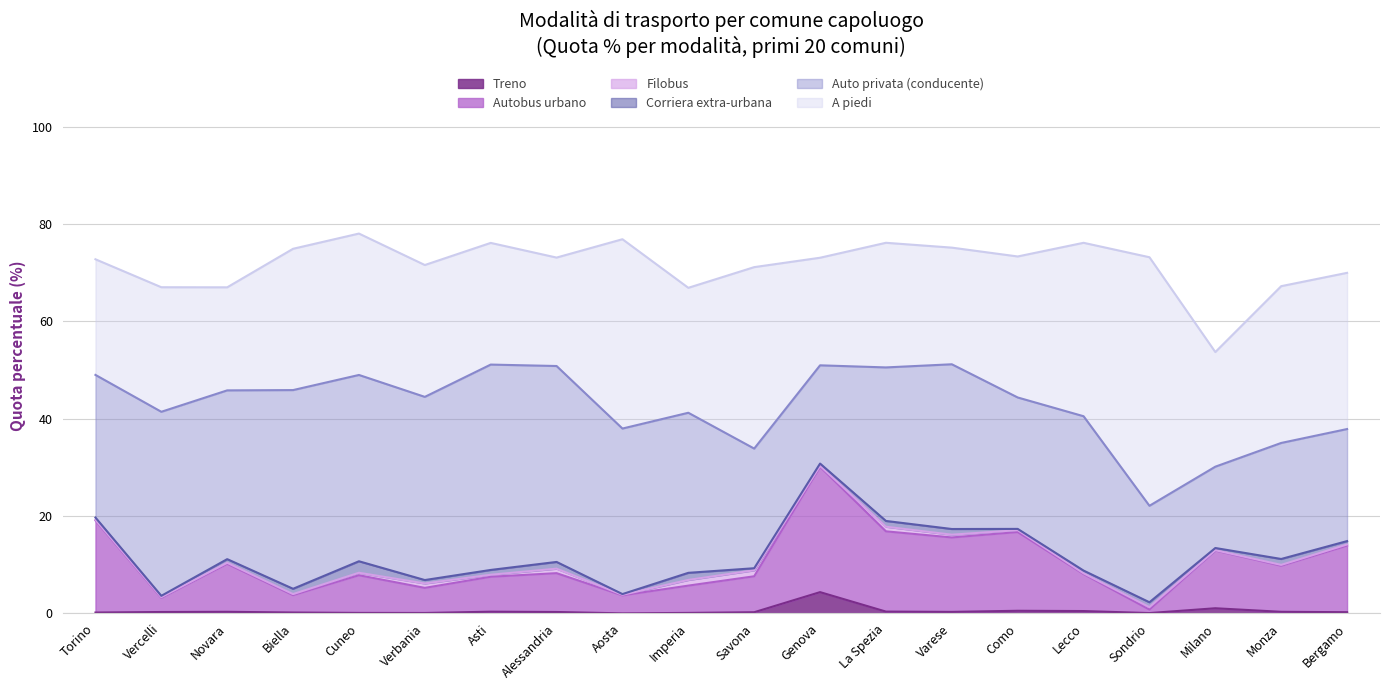

Rank the series at Verbania from lowest to highest value.

Treno, Corriera extra-urbana, Filobus, Autobus urbano, A piedi, Auto privata (conducente)